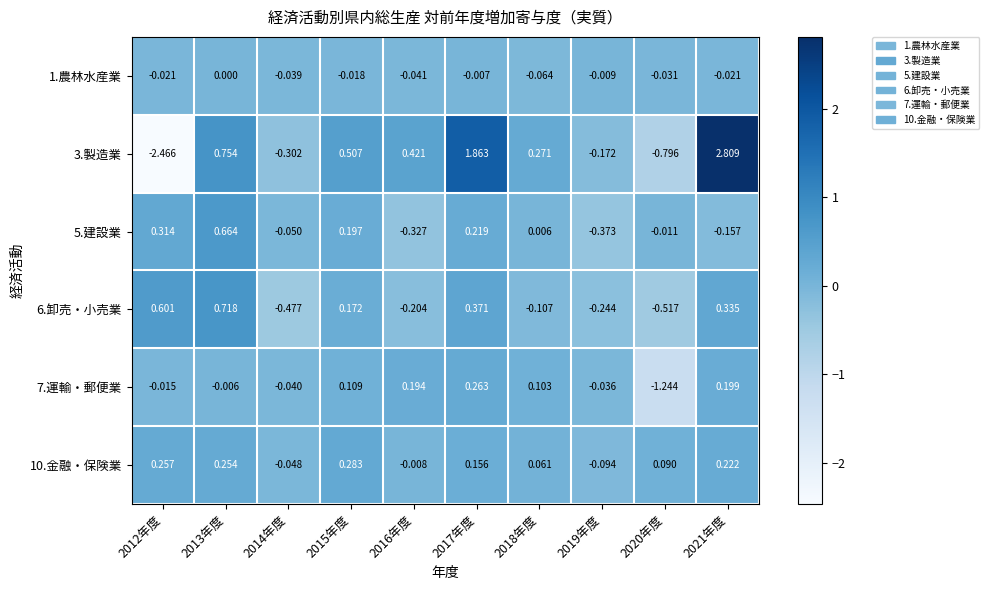

How many distinct data groups are displayed?

6